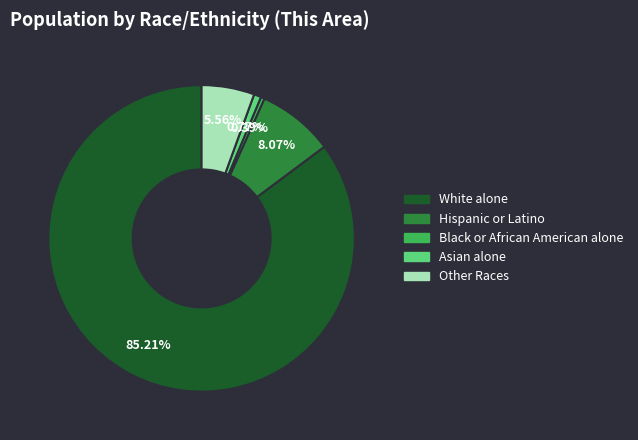

The Other Races slice represents 16% of the pie. True or false?

False